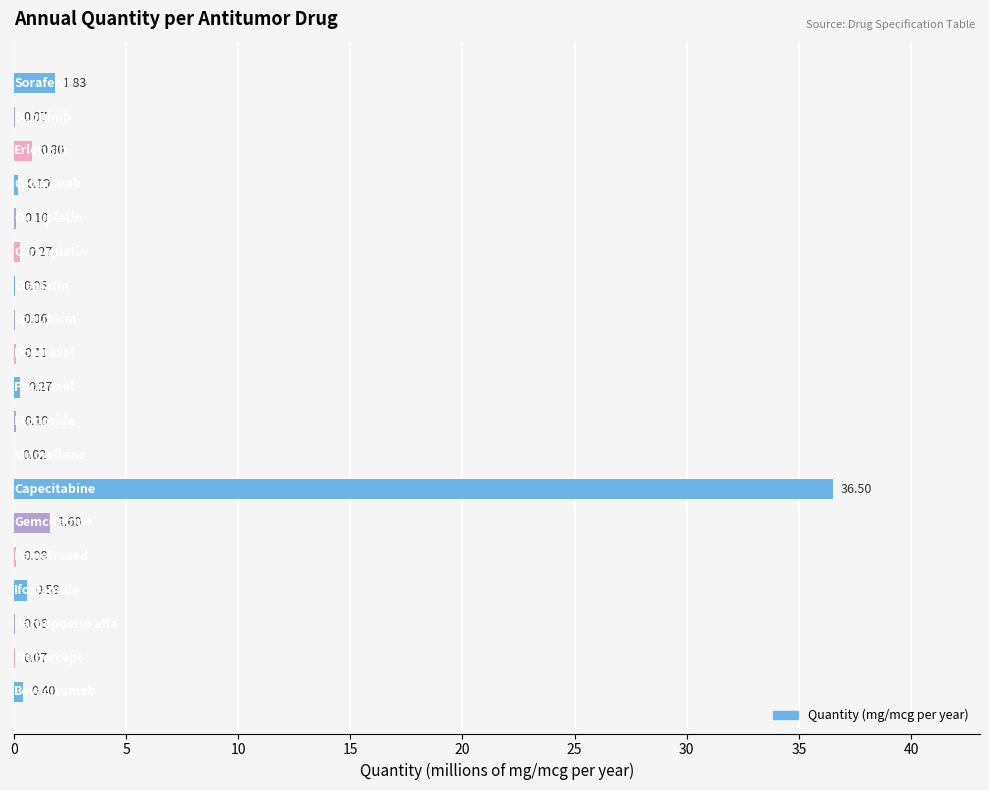

What is the sum of all values?

43.2